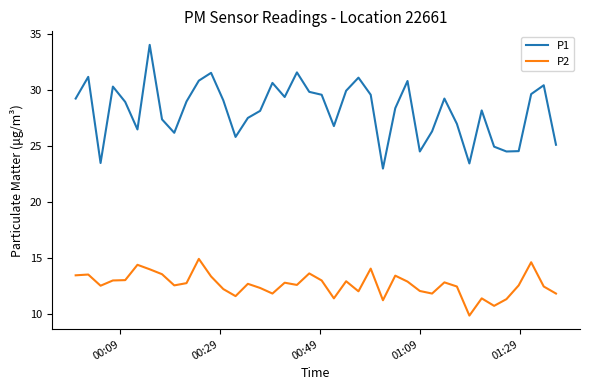

List the series in order of their overall mean, lowest first.

P2, P1